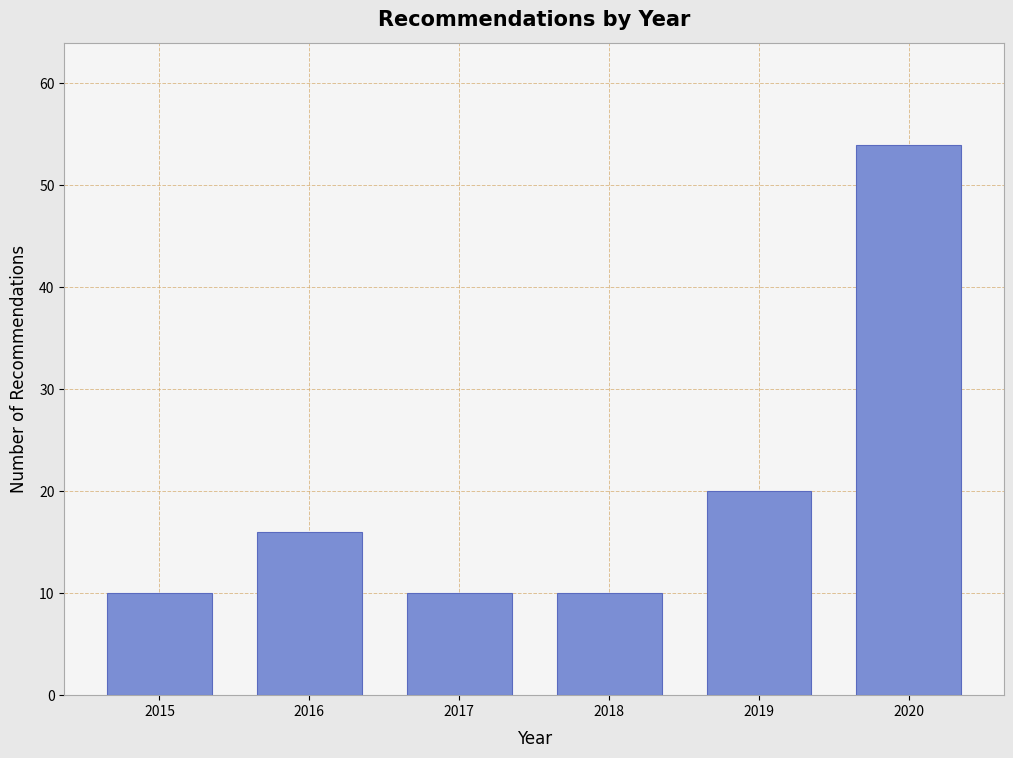

Reading left to right, list all the values displayed in this chart.

10	16	10	10	20	54